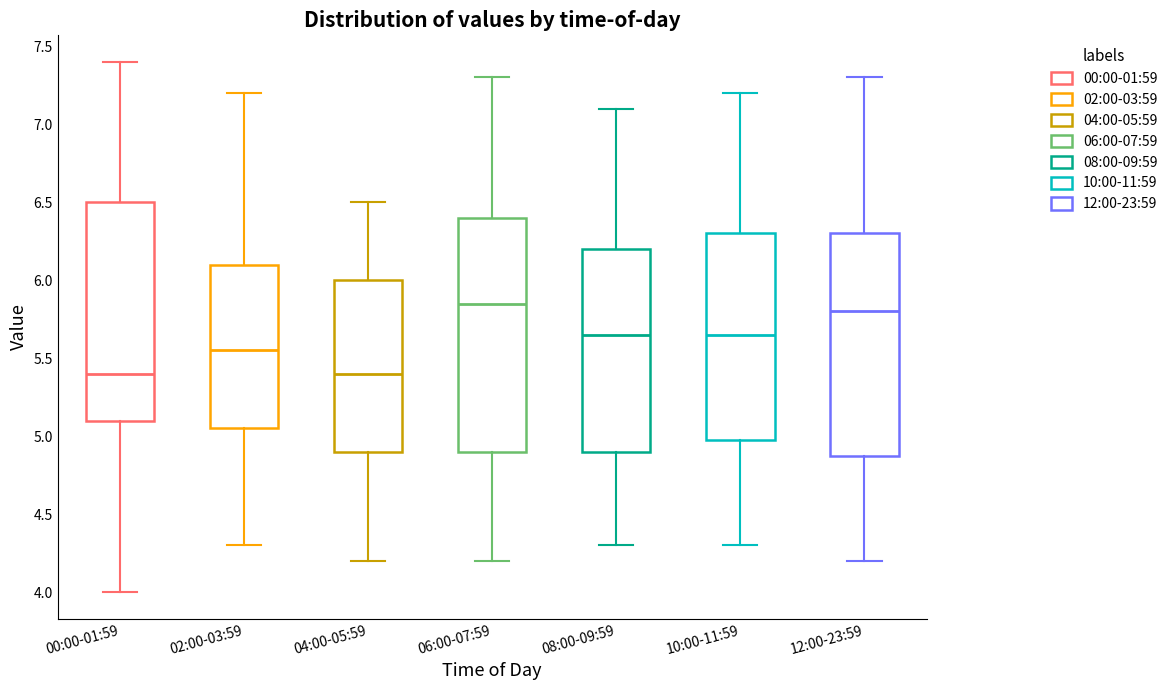

Reading left to right, transcribe this box plot: for each box, give where its median line is, the range the box spans, and where its two whiskers end, as read against the y-axis. The values are not printed on the chart, so give them approximately, as read against the axis.

00:00-01:59: median 5.40, box 5.10 to 6.50, whiskers 4.00 to 7.40
02:00-03:59: median 5.55, box 5.05 to 6.10, whiskers 4.30 to 7.20
04:00-05:59: median 5.40, box 4.90 to 6.00, whiskers 4.20 to 6.50
06:00-07:59: median 5.85, box 4.90 to 6.40, whiskers 4.20 to 7.30
08:00-09:59: median 5.65, box 4.90 to 6.20, whiskers 4.30 to 7.10
10:00-11:59: median 5.65, box 5.00 to 6.30, whiskers 4.30 to 7.20
12:00-23:59: median 5.80, box 4.90 to 6.30, whiskers 4.20 to 7.30